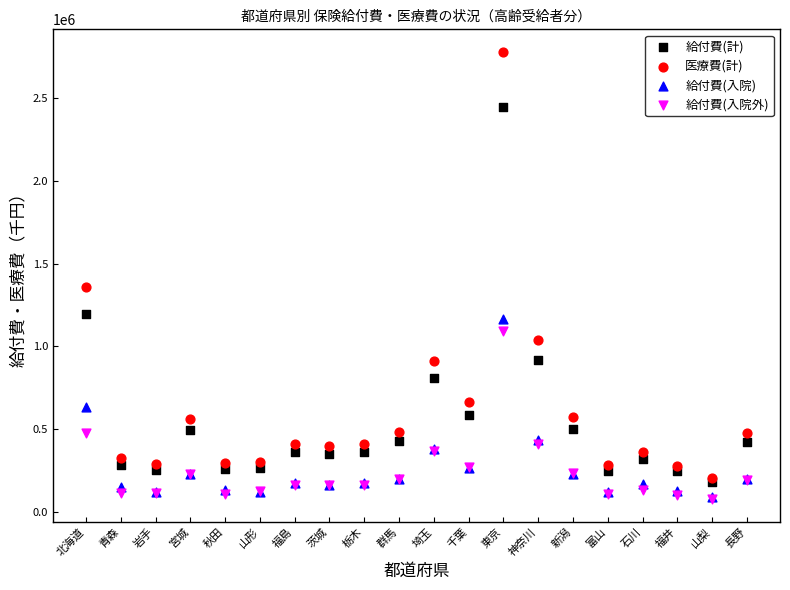

What are all the series names shown in the legend?

給付費(計), 医療費(計), 給付費(入院), 給付費(入院外)